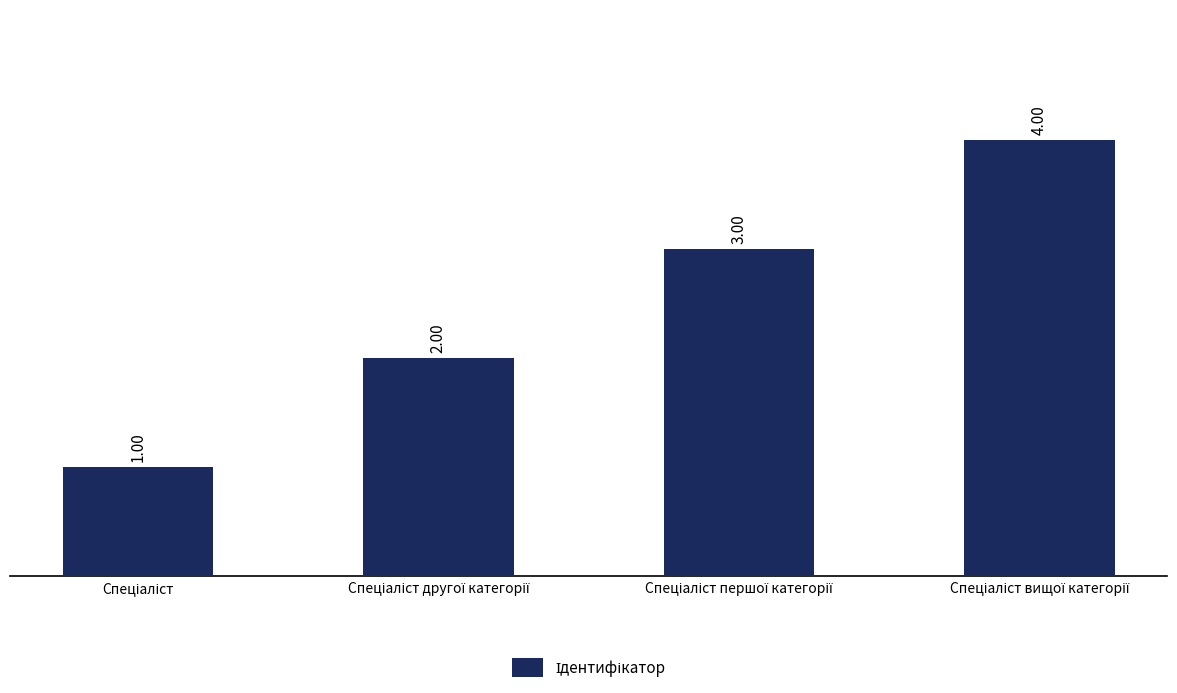

What is the sum of all values?

10